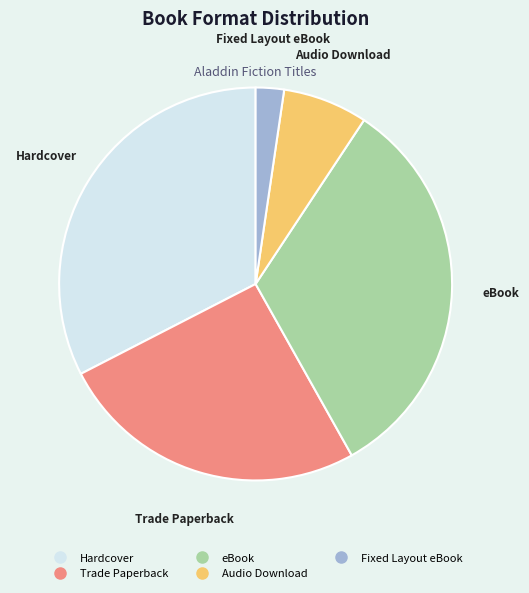

Does Trade Paperback represent more than half of the total?

No